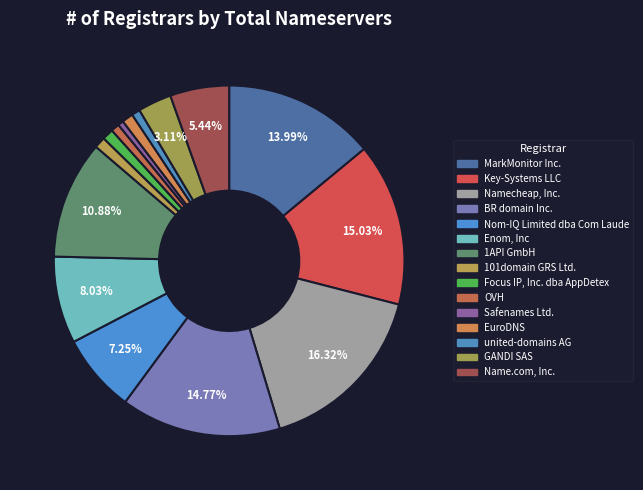

Does any single category account for the majority?

No